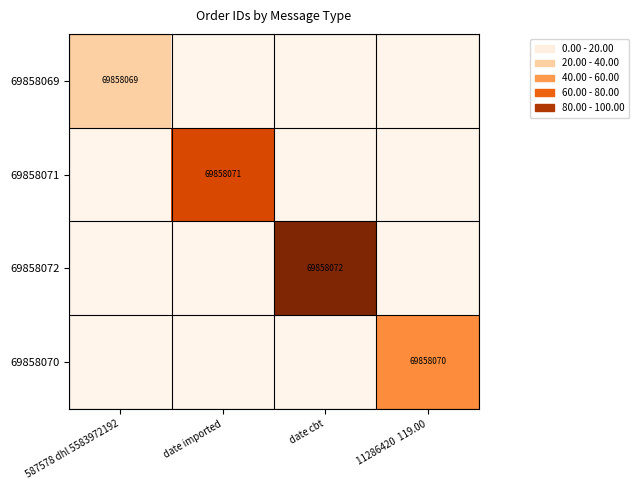

The 69858072 series shows 69858072 at date cbt. True or false?

True